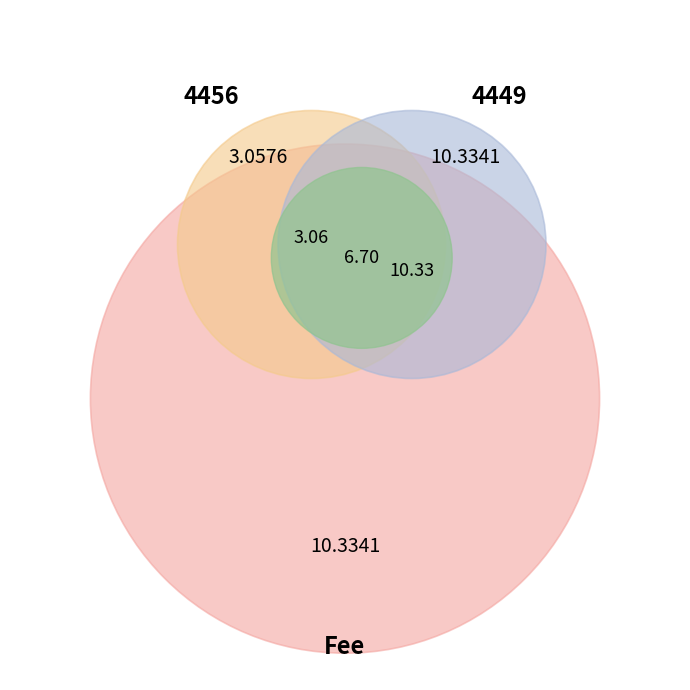

What percentage is NOT represented by 4449?

22.8%